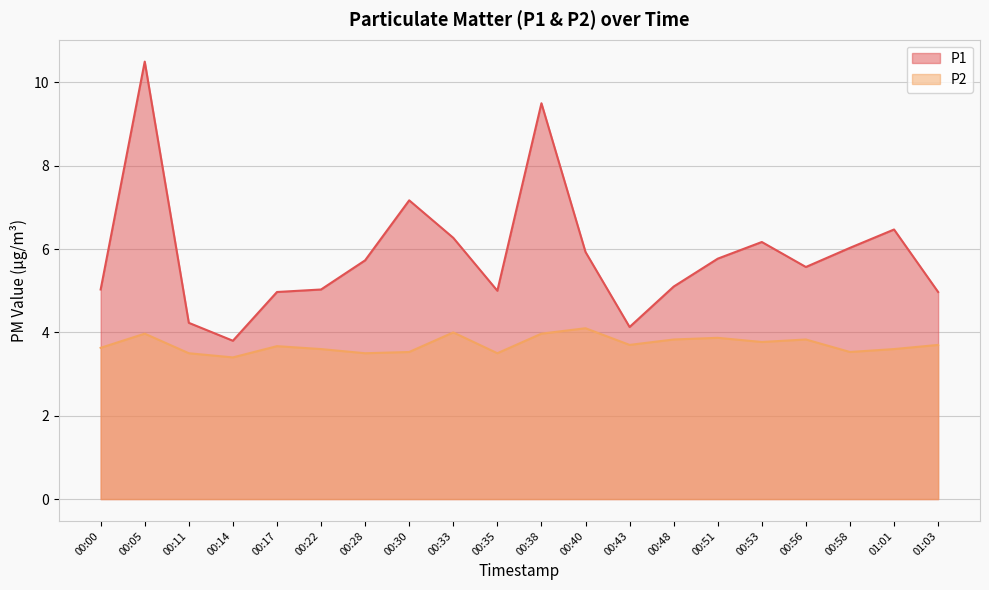

Which series has the largest total across all categories?

P1